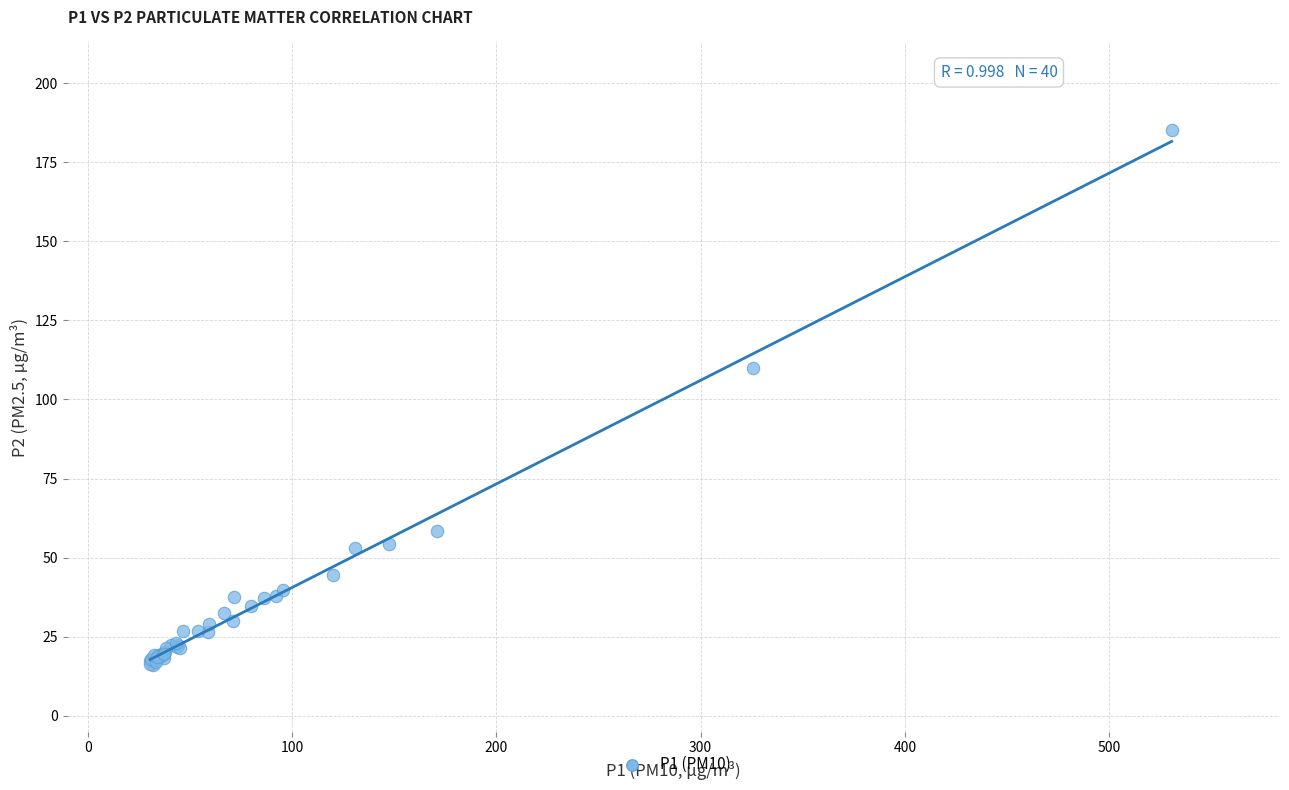

What Y value in the scatter plot is closest to 100?

109.9